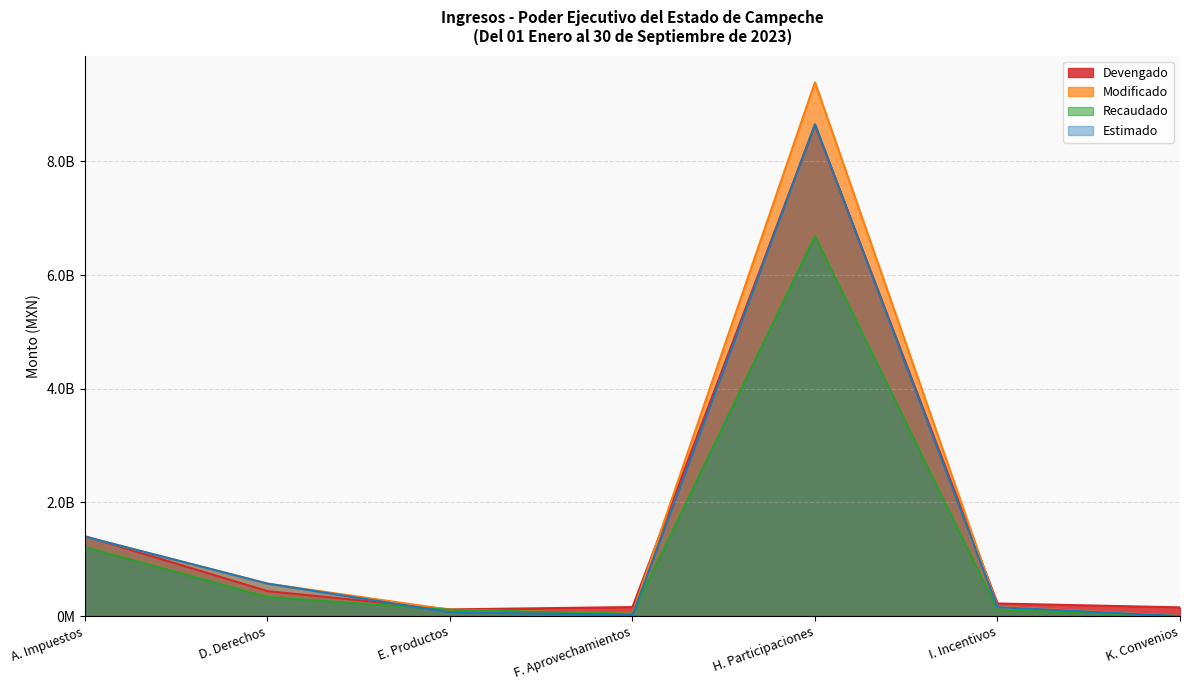

How many values in the Modificado series exceed 165222560?

3